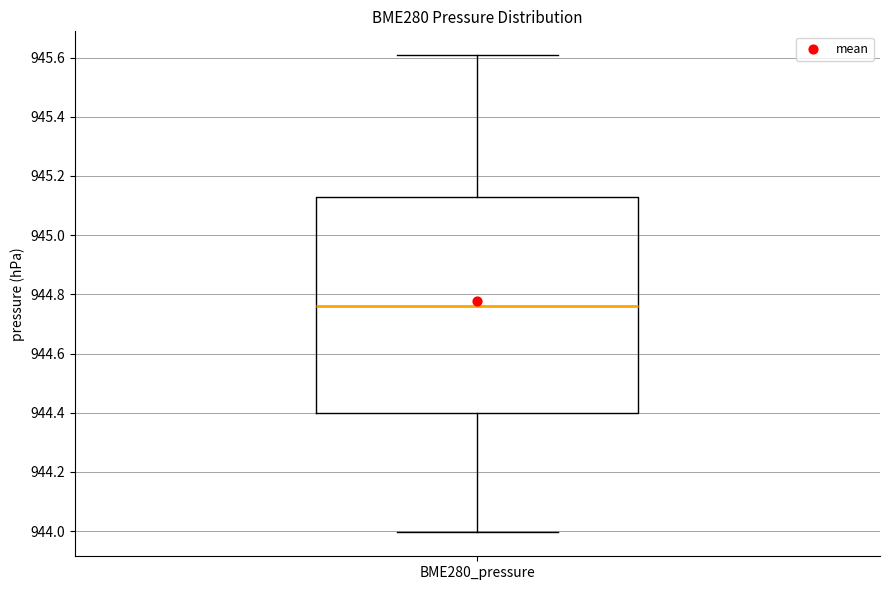

Where does the lower whisker of the box for BME280_pressure end on the y-axis? The values are not printed on the chart, so give them approximately, as read against the axis.

944.00